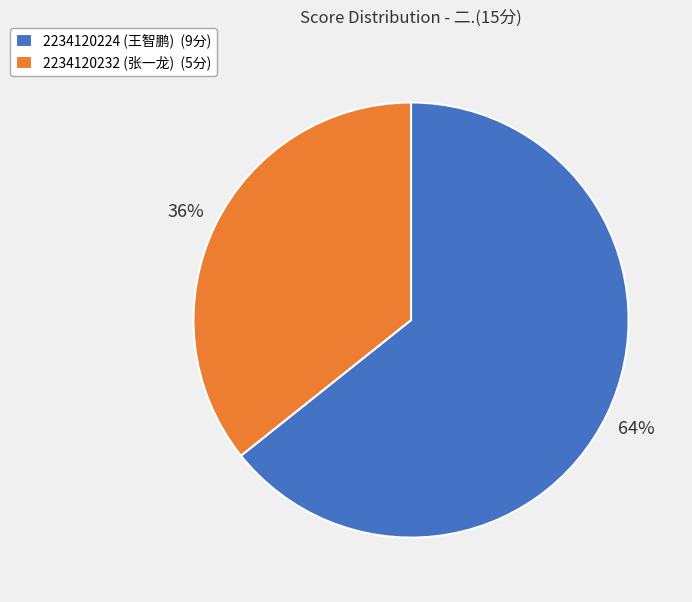

How many segments does this pie chart have?

2